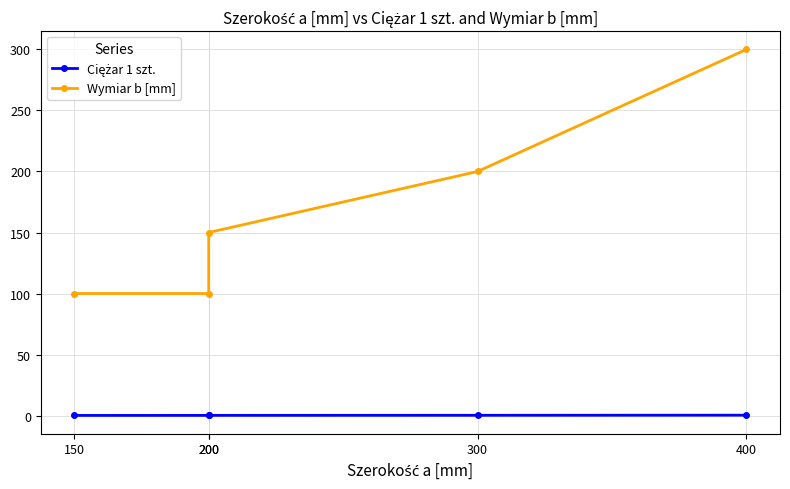

What is the highest value of the Wymiar b [mm] series?

300.0